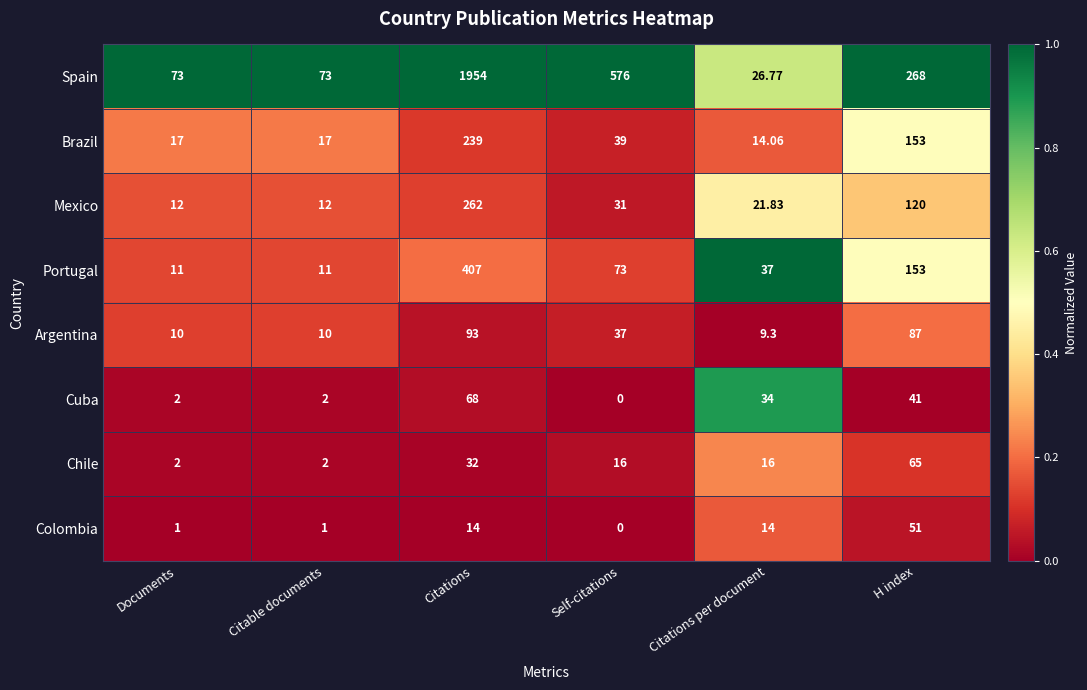

Which series has the largest total across all categories?

Spain